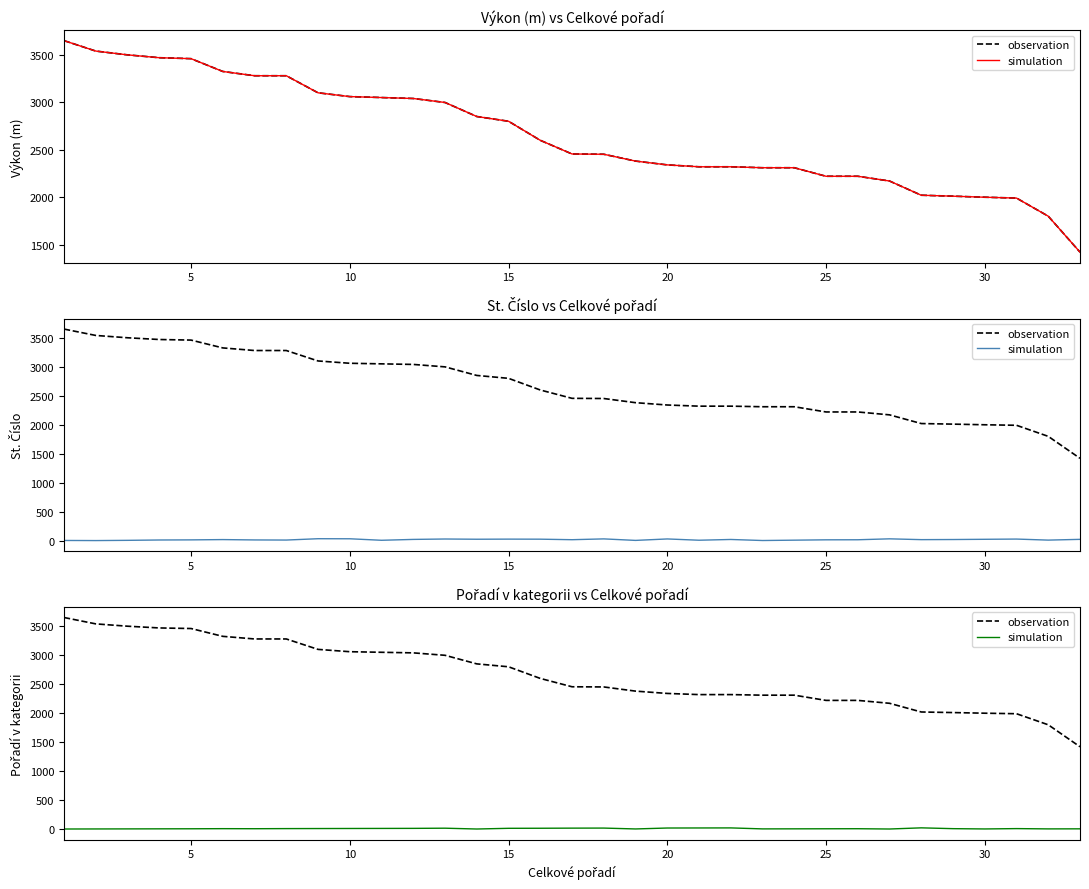

Which series has the largest range (max minus min)?

observation